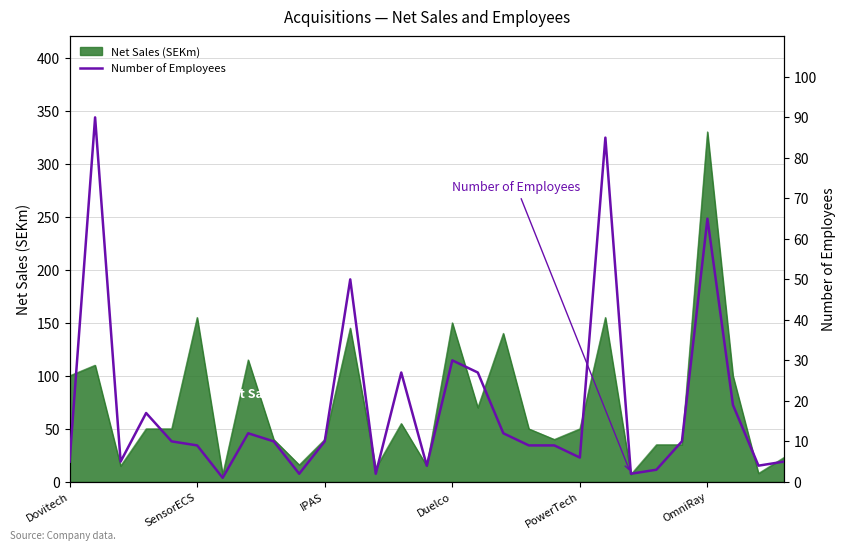

Between 21 and 24, which is larger?

21